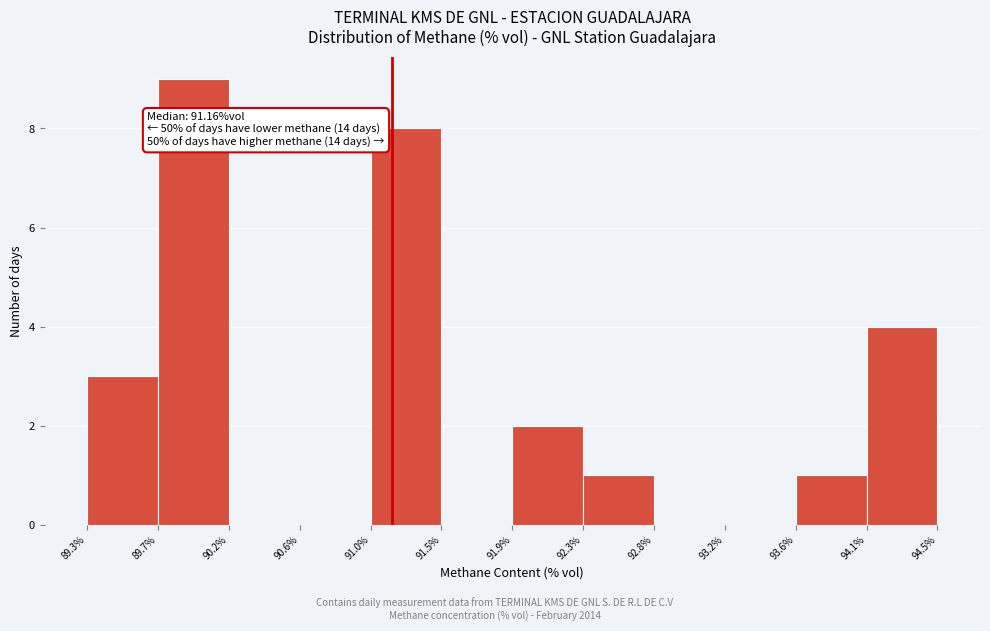

Which range on the x-axis has the tallest bar?

89.7% to 90.2%